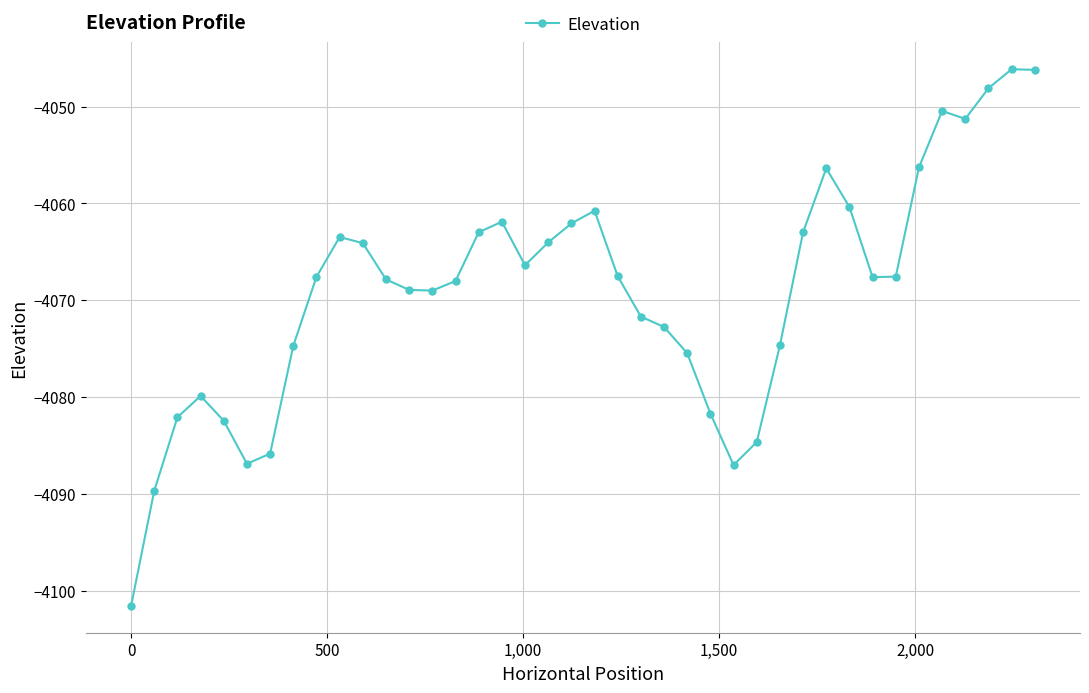

True or false: there are more than 0 points higher than both neighbors.

True